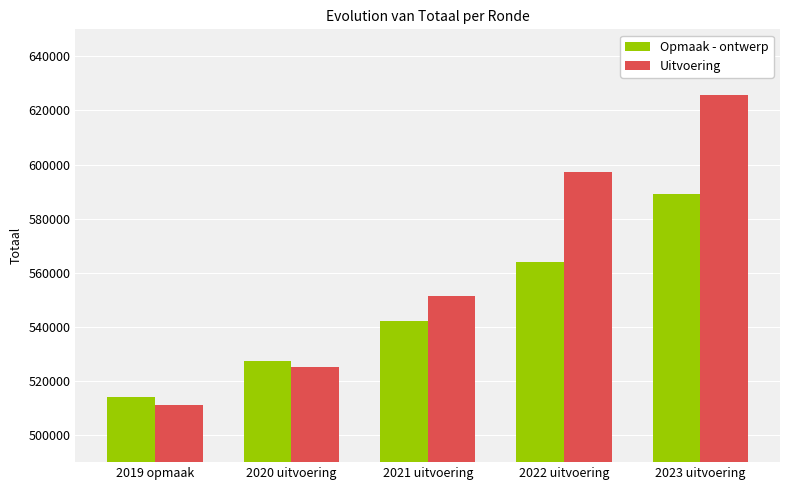

How many bars are there in total?

10